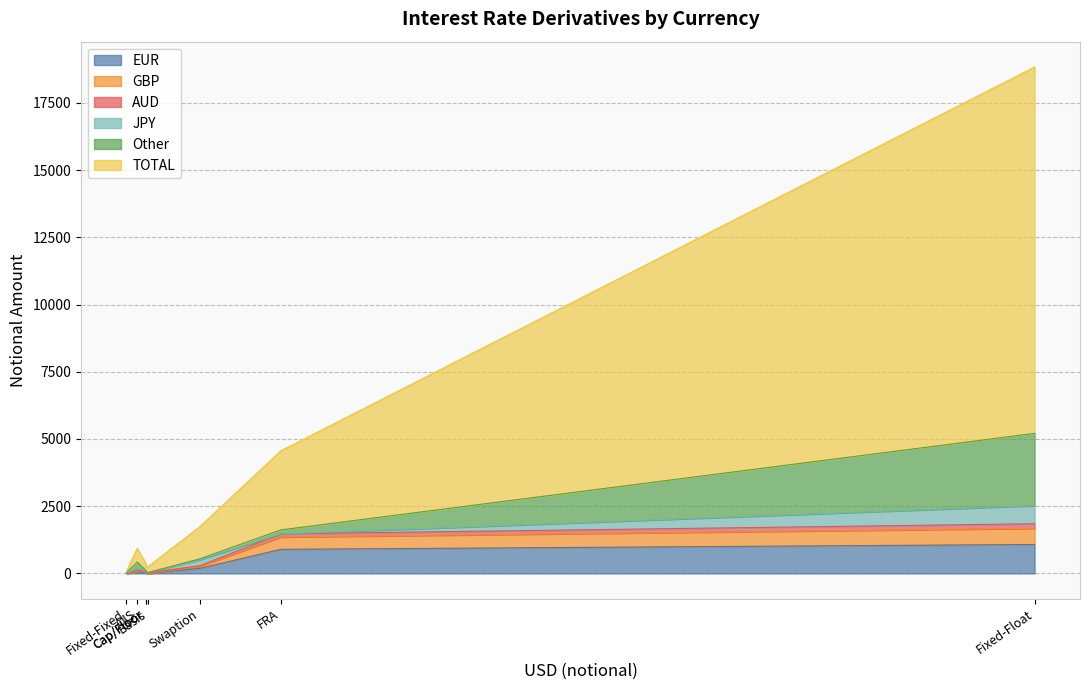

Which has a higher value, Cap/Floor or Inflation?

Inflation